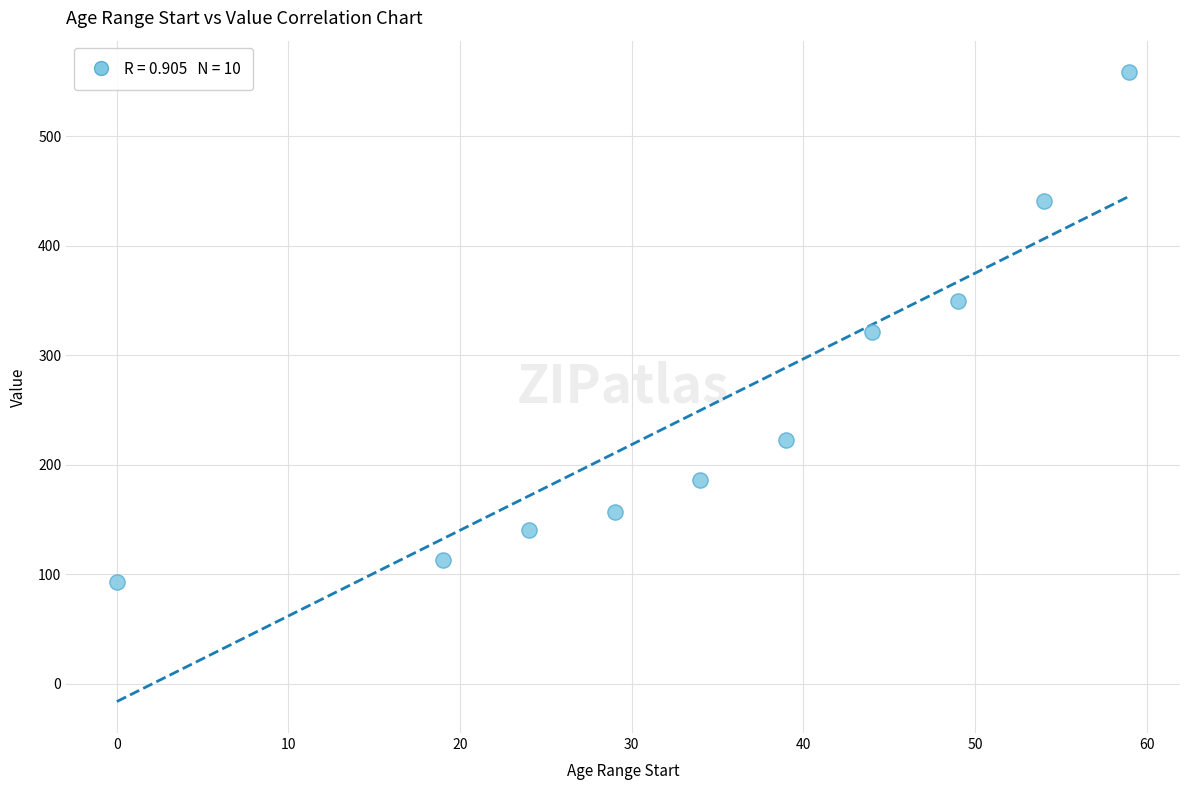

What is the average Y value?

258.3